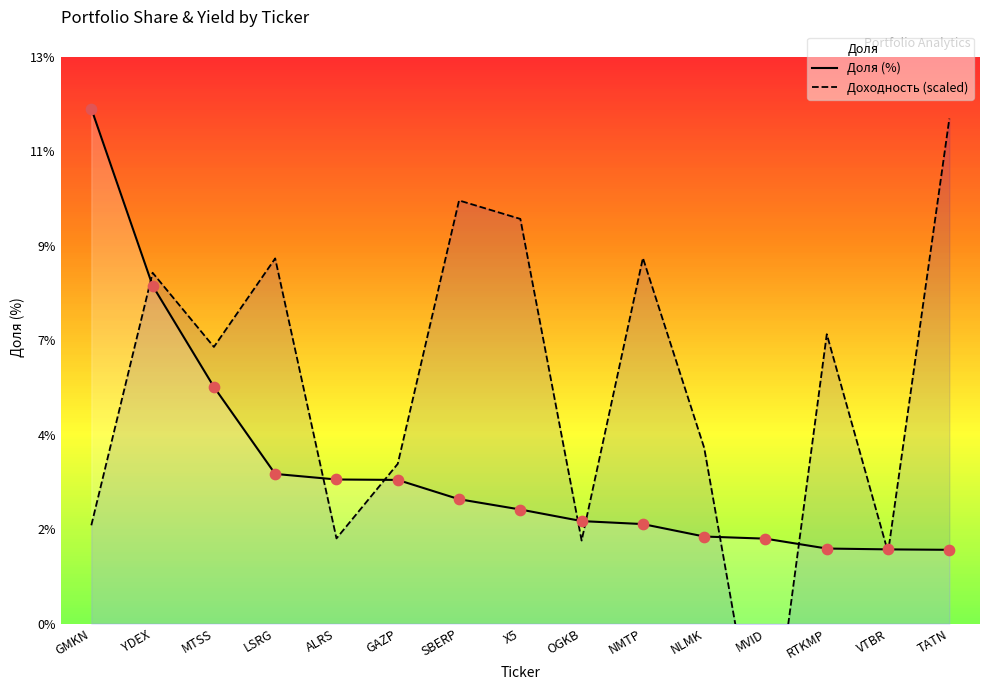

Which series reaches the maximum Y coordinate?

Доля (%)